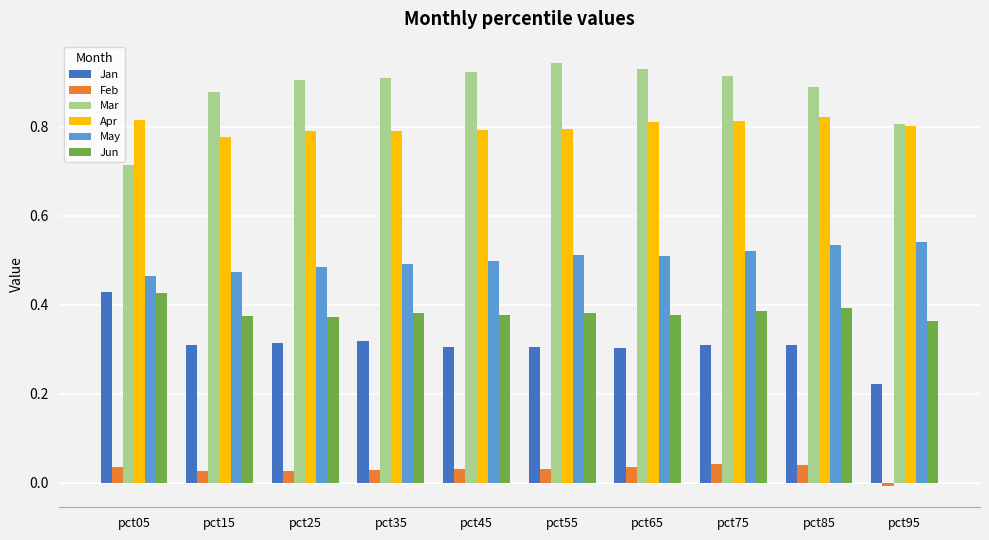

What is the sum of the Feb values at pct55 and pct05?

0.1